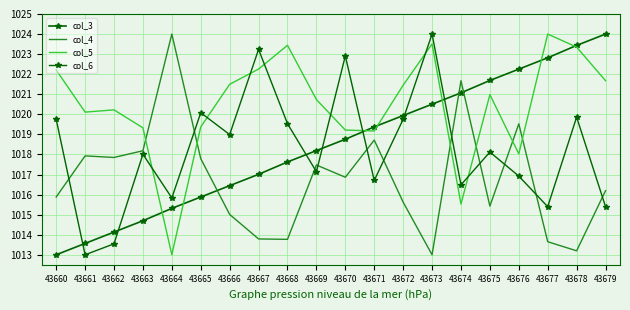

Rank the series at 43667 from lowest to highest value.

col_4, col_3, col_5, col_6